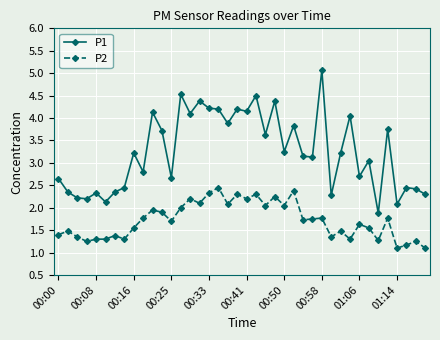

Which series has the largest total across all categories?

P1